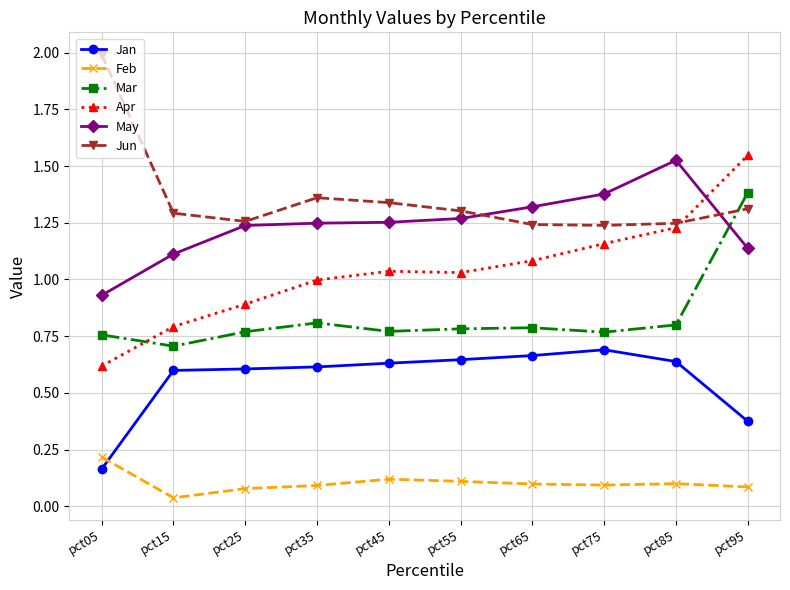

At which category does the chart reach its peak across all series?

pct05